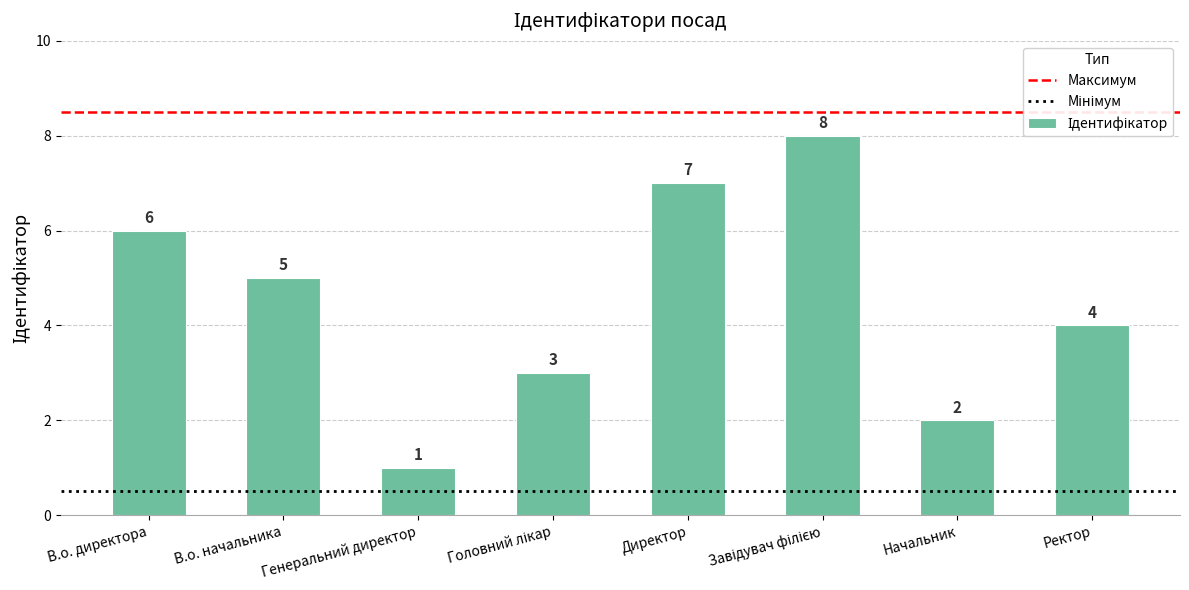

How many values are between 3 and 7?

5